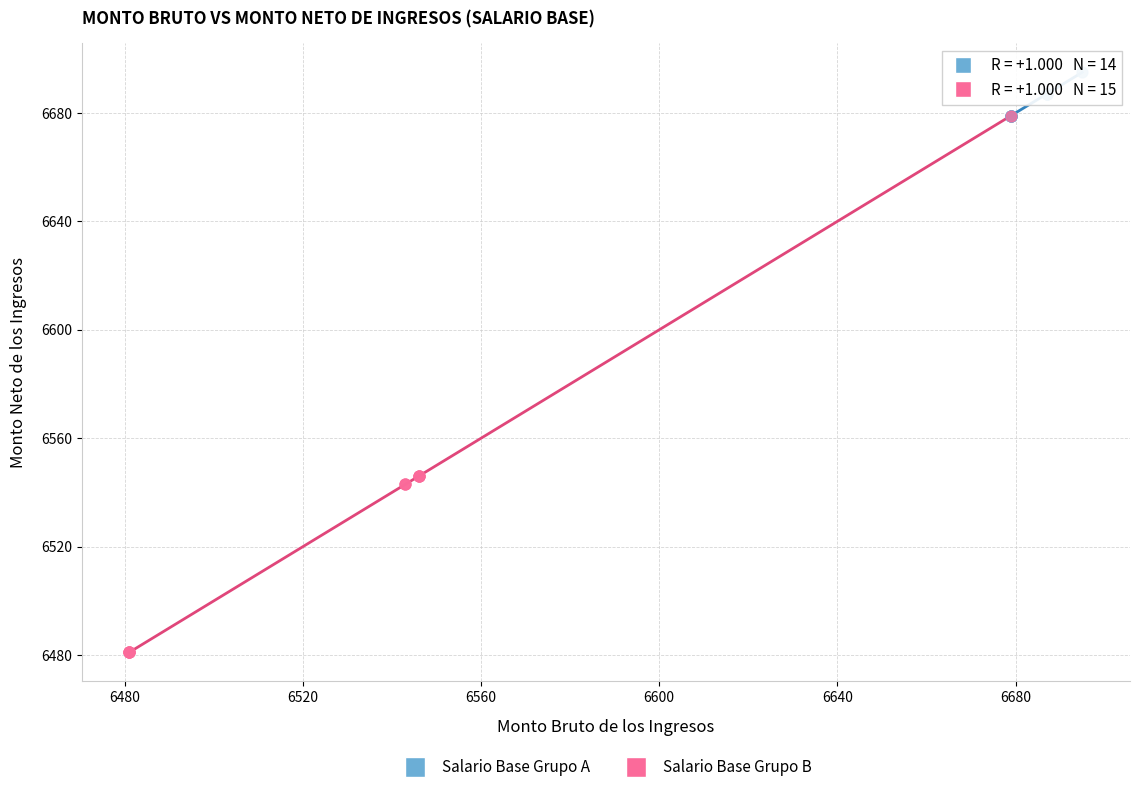

What are all the series names shown in the legend?

Salario Base Grupo A, Salario Base Grupo B